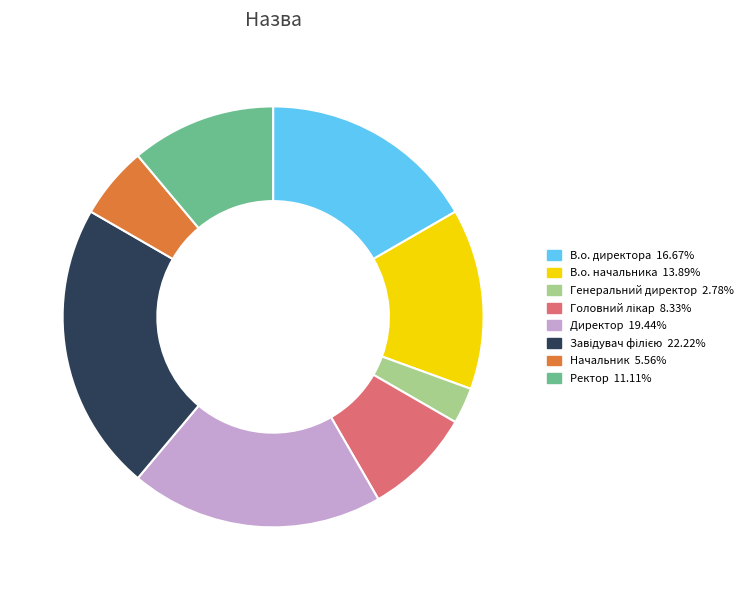

Count the number of slices in the pie.

8